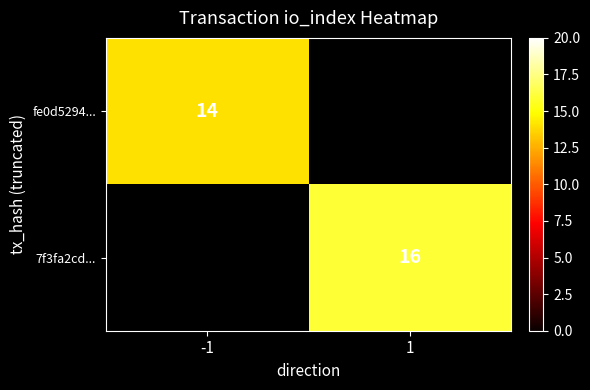

At how many categories does at least one series exceed 15?

1